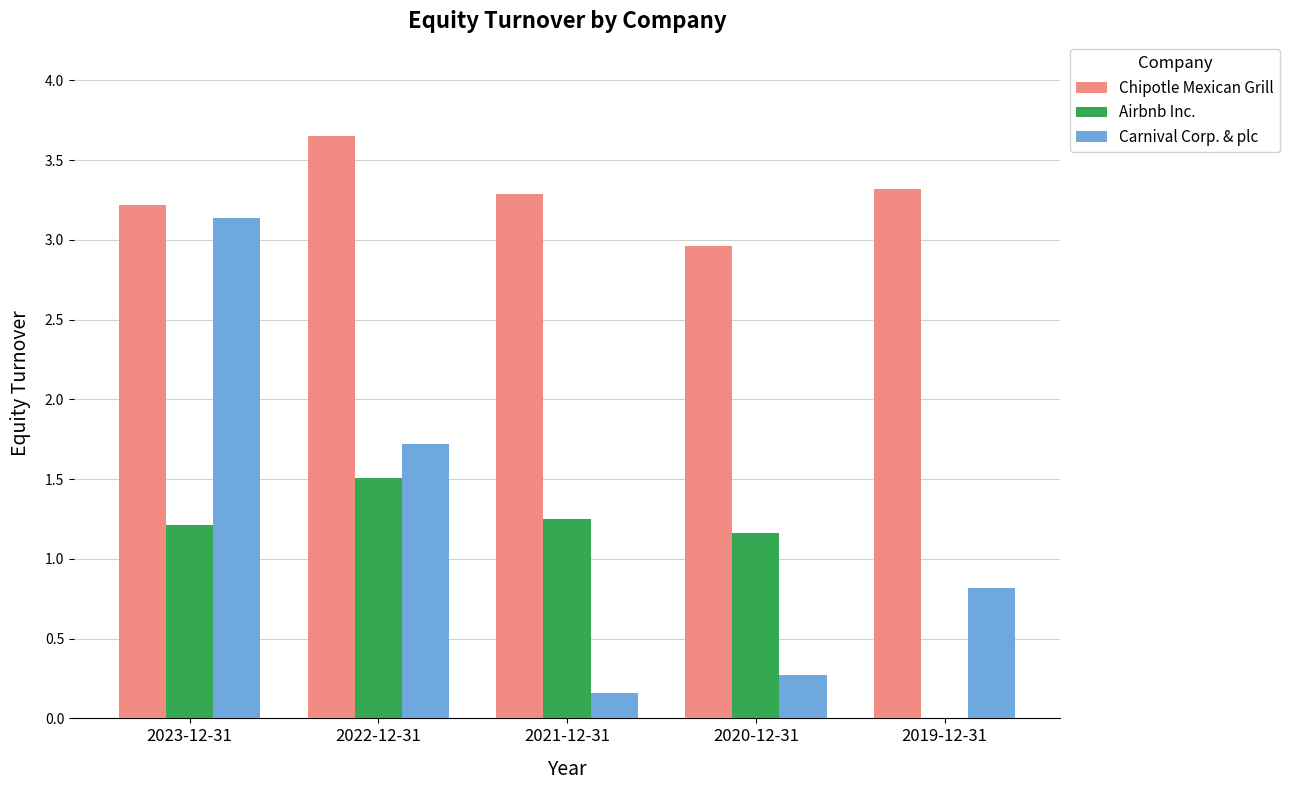

What is the sum of all Chipotle Mexican Grill values?

16.4